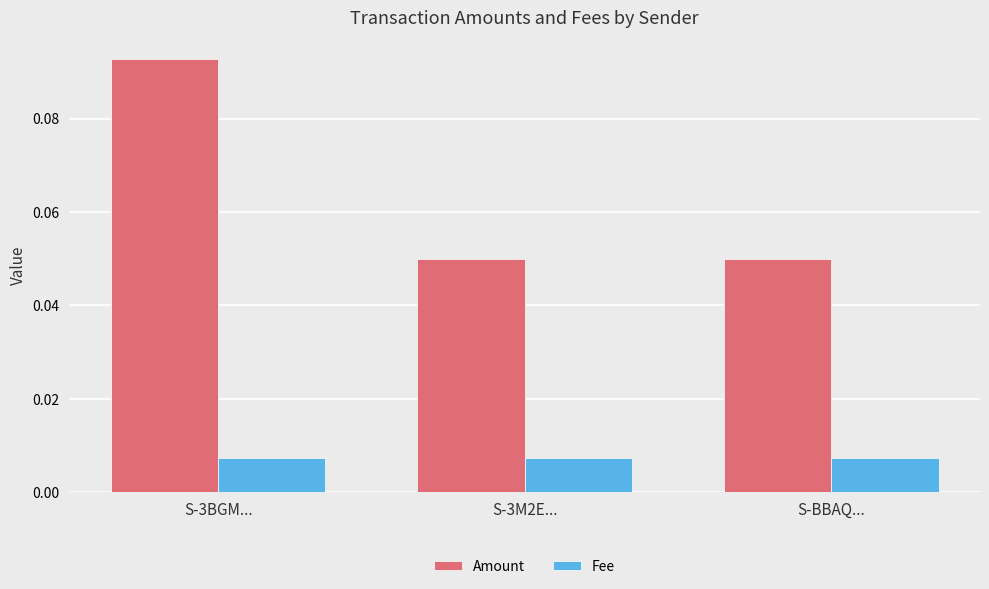

Which category has the highest value across all series?

S-3BGM...